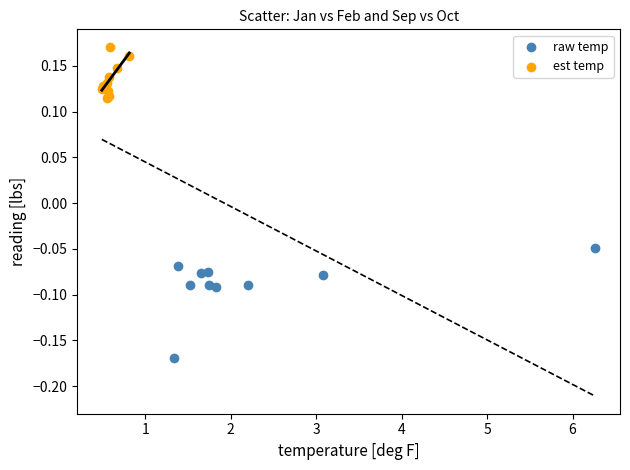

Which series has the widest spread of Y values?

raw temp